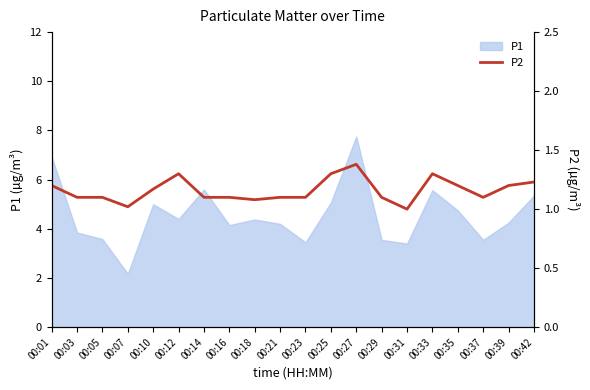

Reading right to left, what are all the values shown in this chart?

1.2	1.2	1.1	1.2	1.3	1.0	1.1	1.4	1.3	1.1	1.1	1.1	1.1	1.1	1.3	1.2	1.0	1.1	1.1	1.2